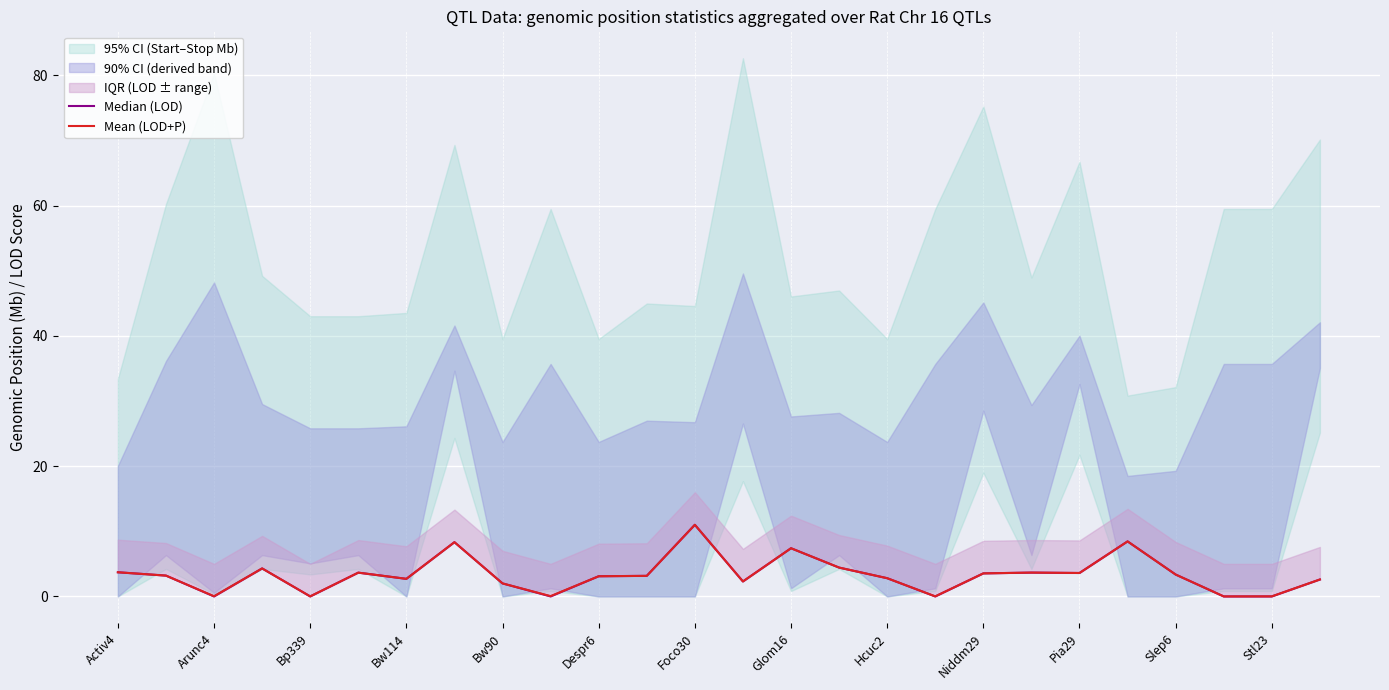

In Mean (LOD+P), how many points are lower than both neighbors (excluding endpoints)?

8